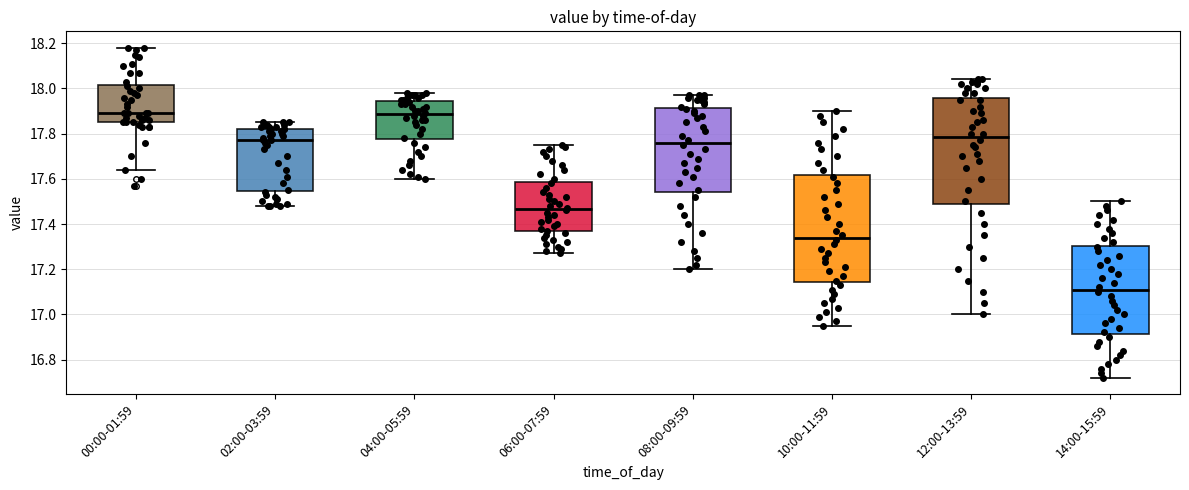

Where is the lower edge of the box for 00:00-01:59 on the y-axis? The values are not printed on the chart, so give them approximately, as read against the axis.

17.86